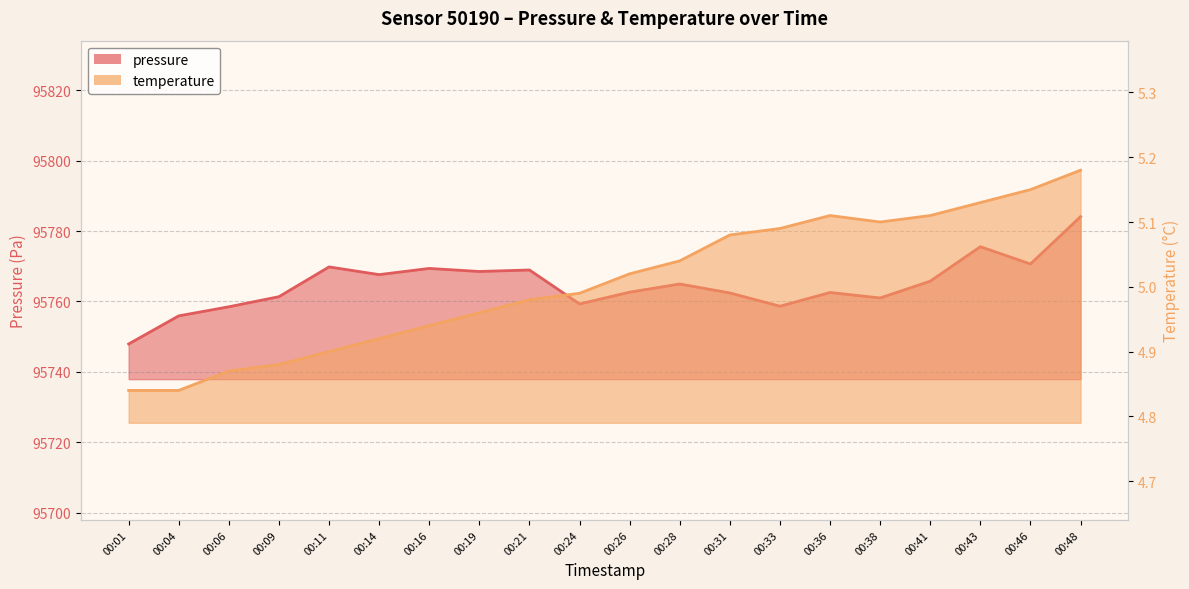

What is the value of the pressure point at the 20th from the left?

95784.1